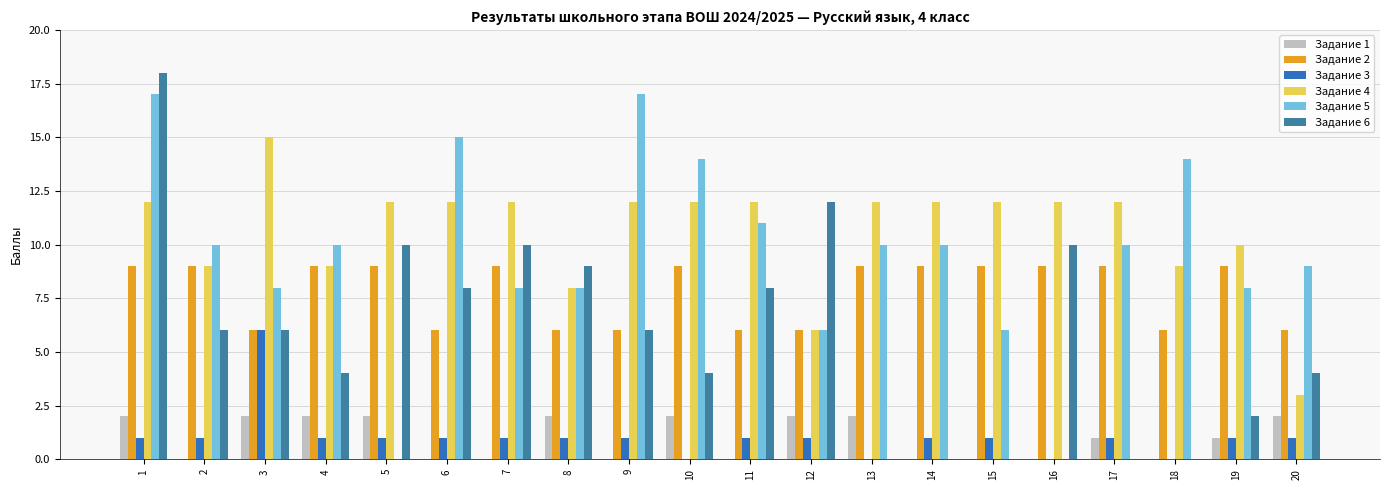

Which category has the highest value in the Задание 1 series?

1